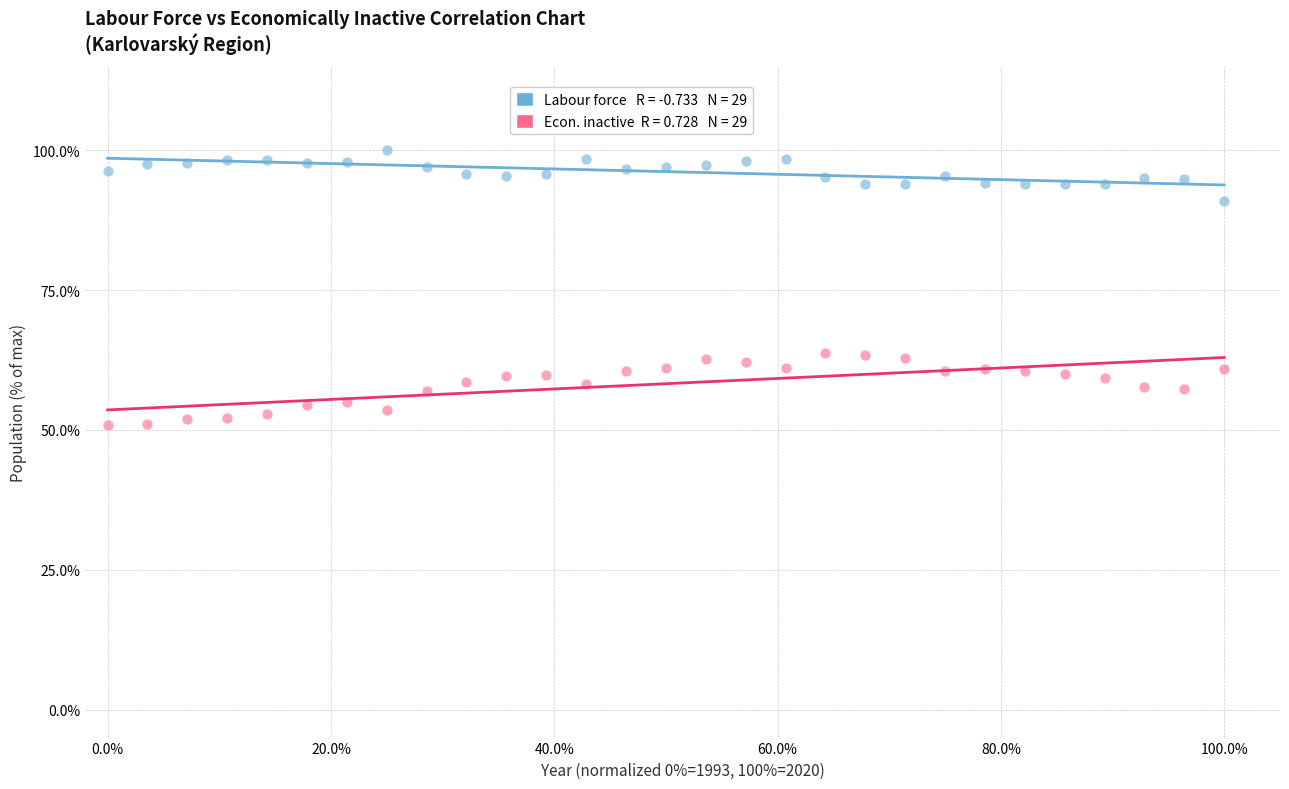

Across all data points, what is the range of Y values (max minus min)?

49.1